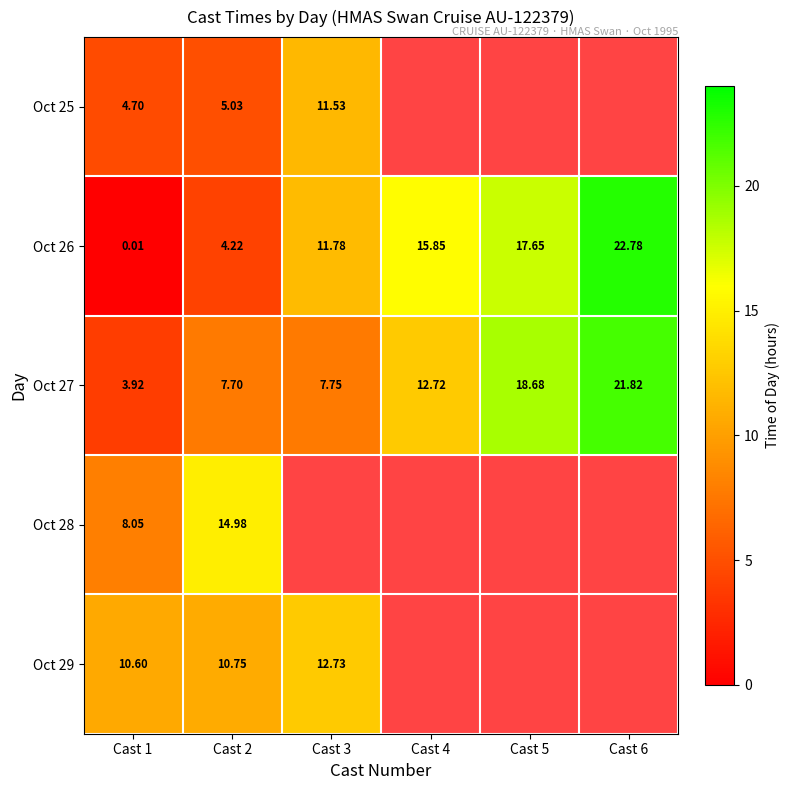

Is the value of Oct 29 at Cast 3 greater than the value of Oct 28 at Cast 1?

Yes